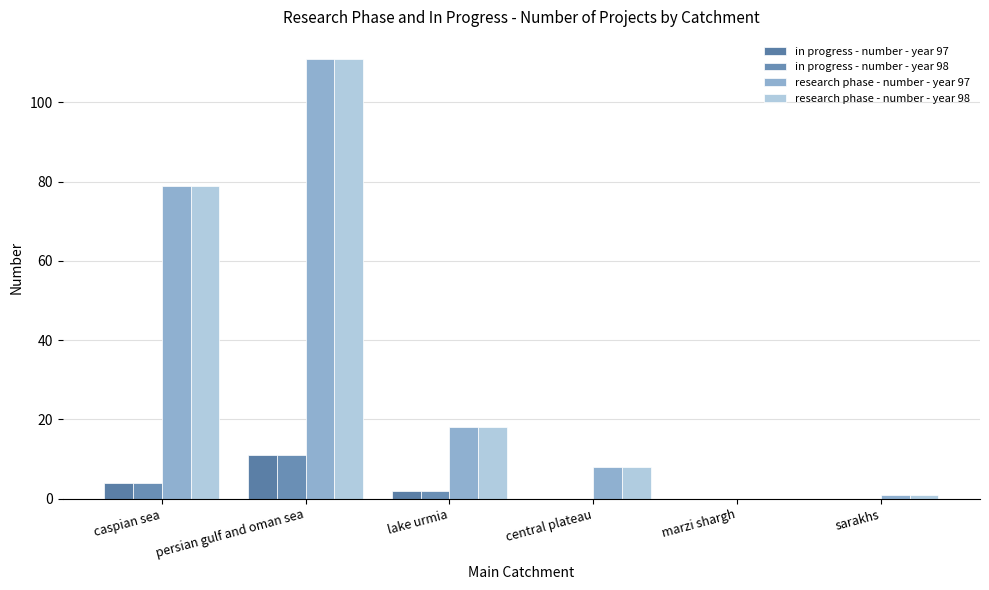

How many groups of bars are there?

6